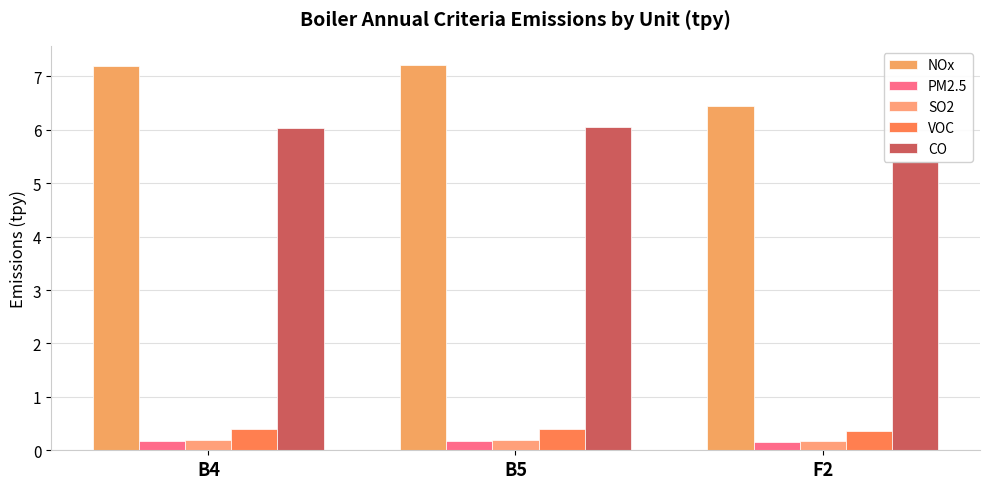

At which category is the sum across all series the highest?

B5